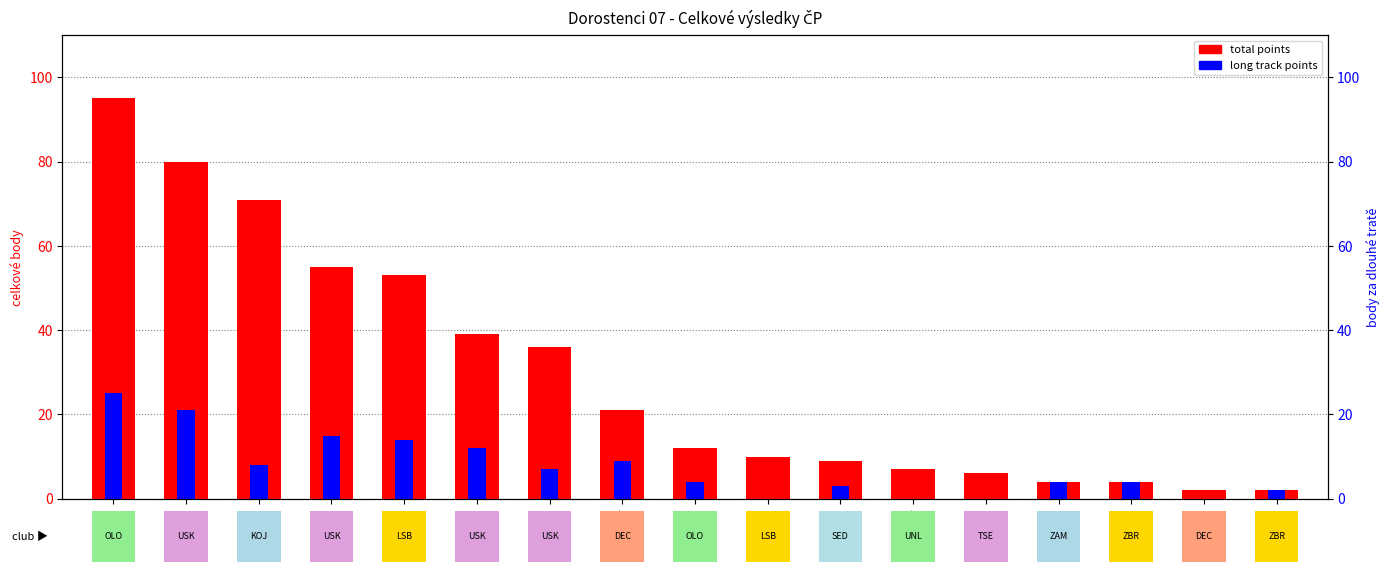

Which category has the highest value across all series?

Valenta